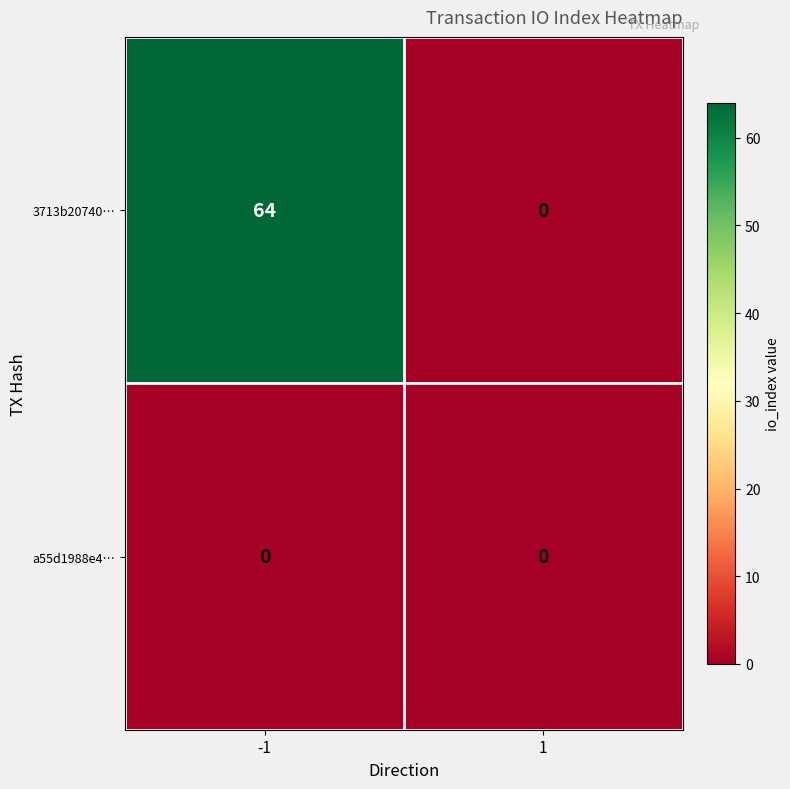

Rank the series at -1 from lowest to highest value.

a55d1988e4…, 3713b20740…